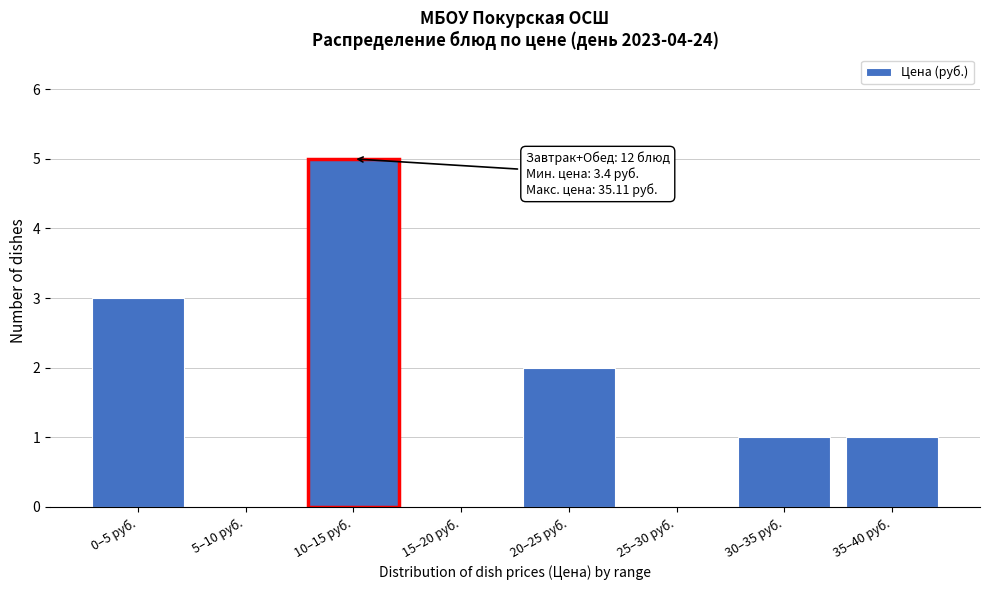

Reading left to right, transcribe all the data shown in this chart.

0–5 руб.=3	5–10 руб.=0	10–15 руб.=5	15–20 руб.=0	20–25 руб.=2	25–30 руб.=0	30–35 руб.=1	35–40 руб.=1